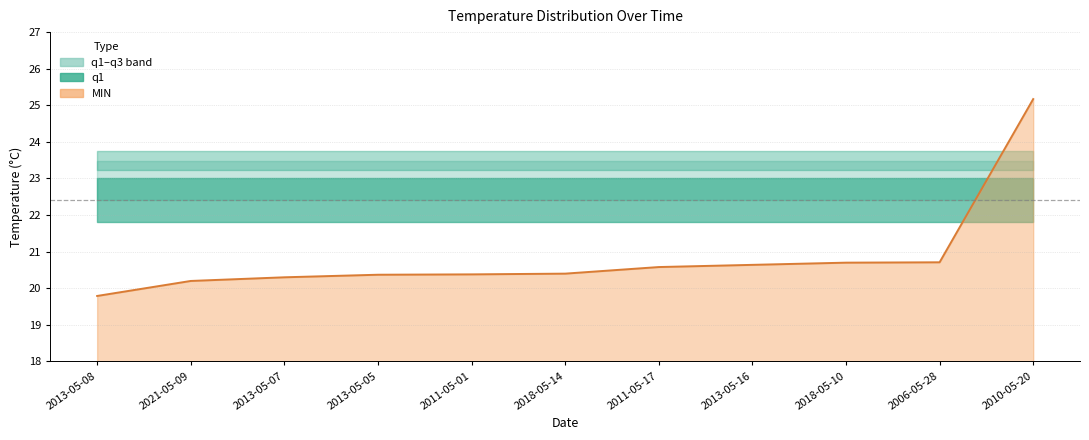

How many intersections are there between q3 and MIN?

1